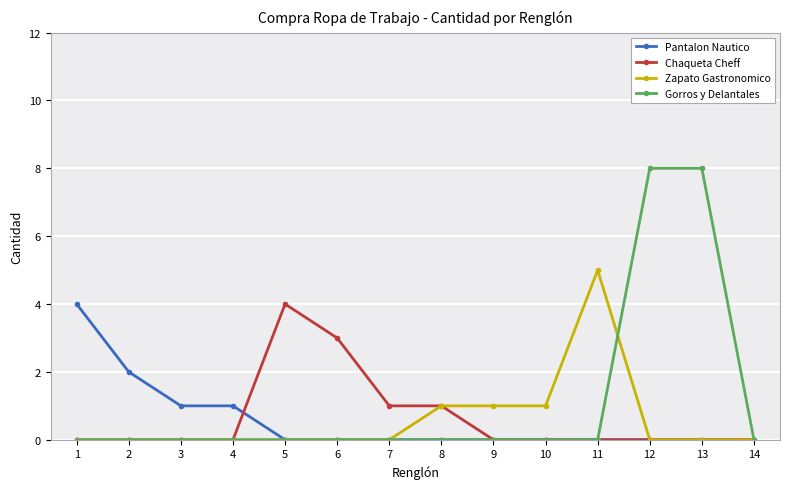

Reading right to left, what are all the values shown in this chart?

Pantalon Nautico: 14=0	13=0	12=0	11=0	10=0	9=0	8=0	7=0	6=0	5=0	4=1	3=1	2=2	1=4
Chaqueta Cheff: 14=0	13=0	12=0	11=0	10=0	9=0	8=1	7=1	6=3	5=4	4=0	3=0	2=0	1=0
Zapato Gastronomico: 14=0	13=0	12=0	11=5	10=1	9=1	8=1	7=0	6=0	5=0	4=0	3=0	2=0	1=0
Gorros y Delantales: 14=0	13=8	12=8	11=0	10=0	9=0	8=0	7=0	6=0	5=0	4=0	3=0	2=0	1=0